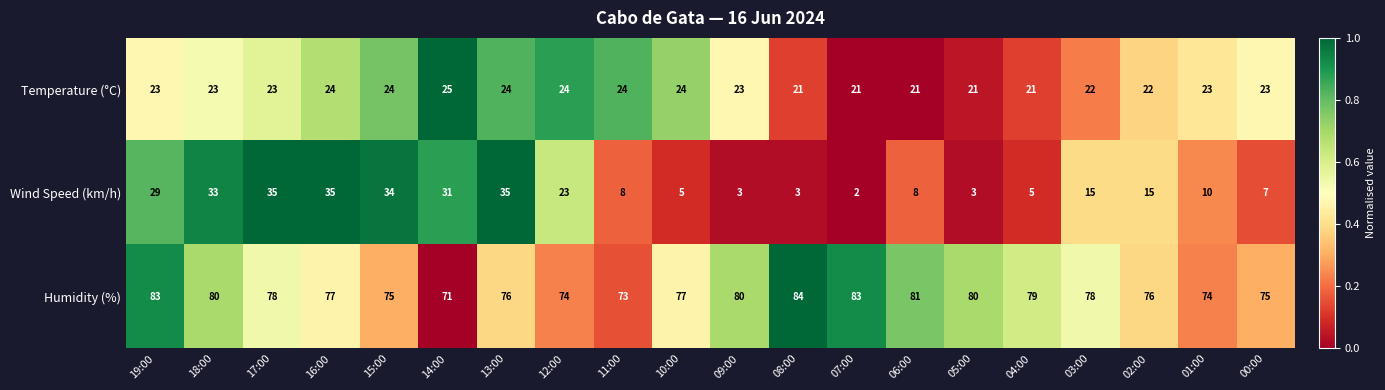

What is the total value across all series at 09:00?

106